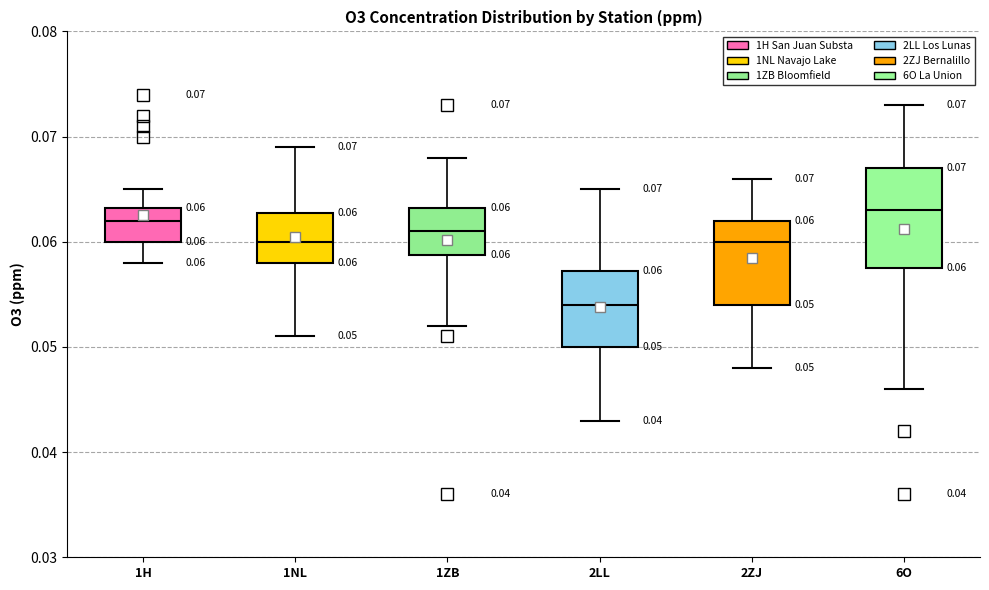

Which box has the lowest median line?

2LL